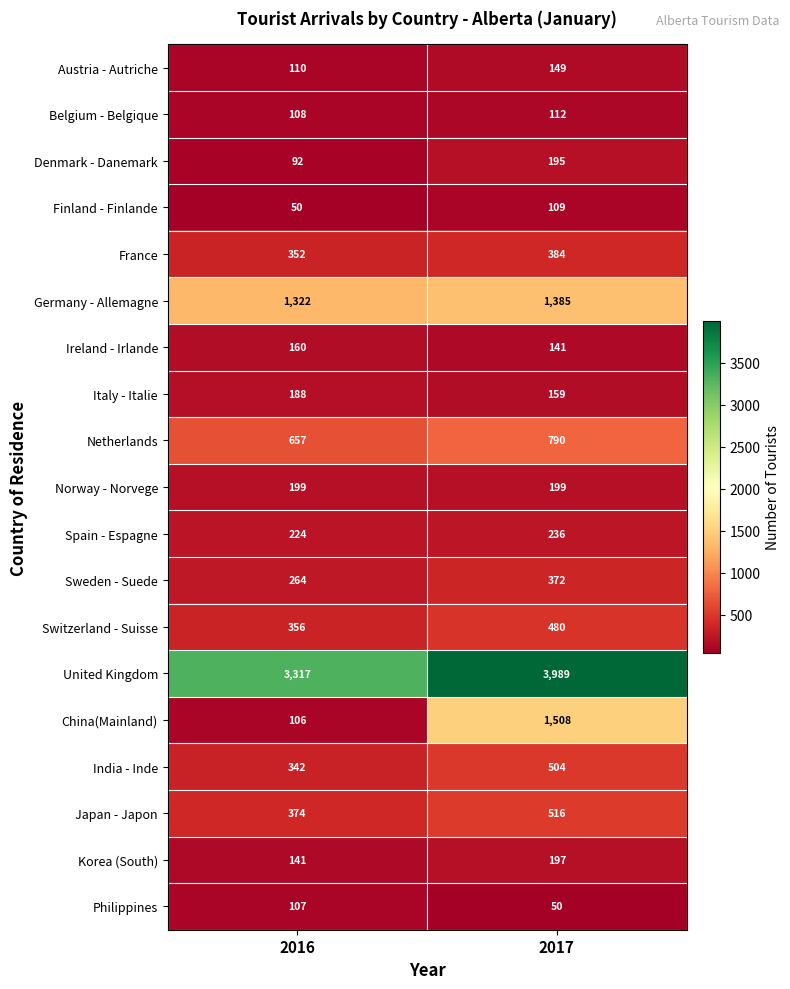

At how many categories does at least one series exceed 2034?

2